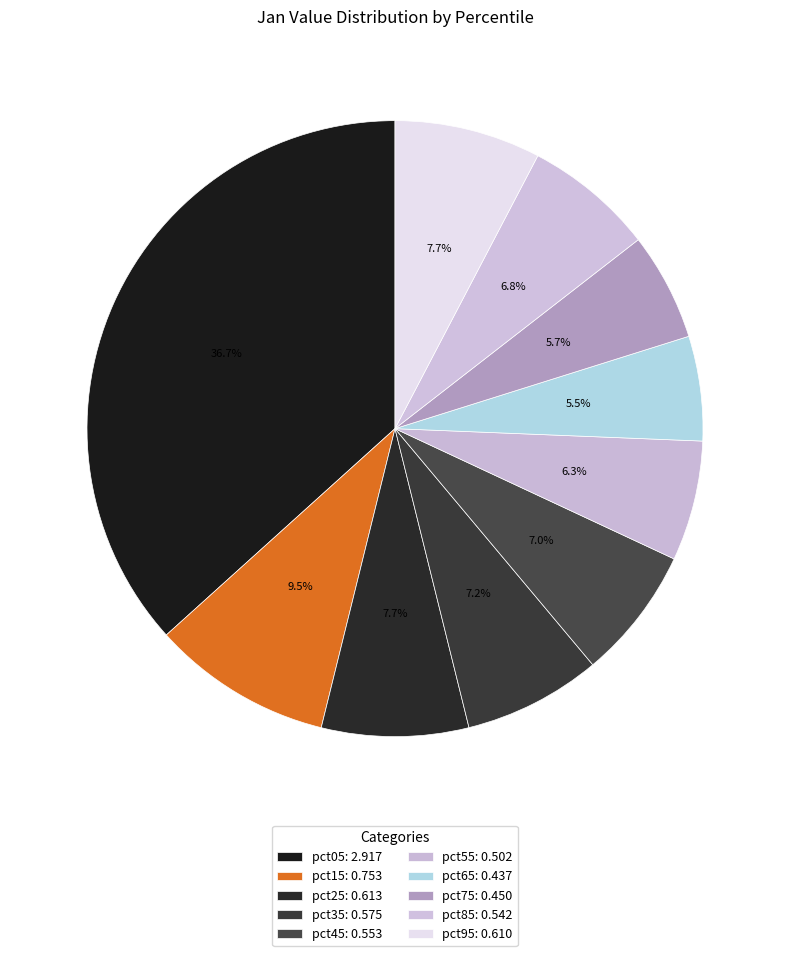

To the nearest percent, what is the combined percentage of pct45 and pct25?

15%